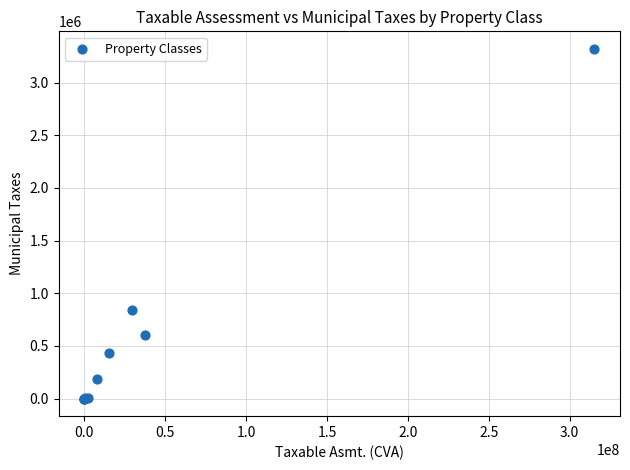

What Y value in the scatter plot is closest to 1659861?

838146